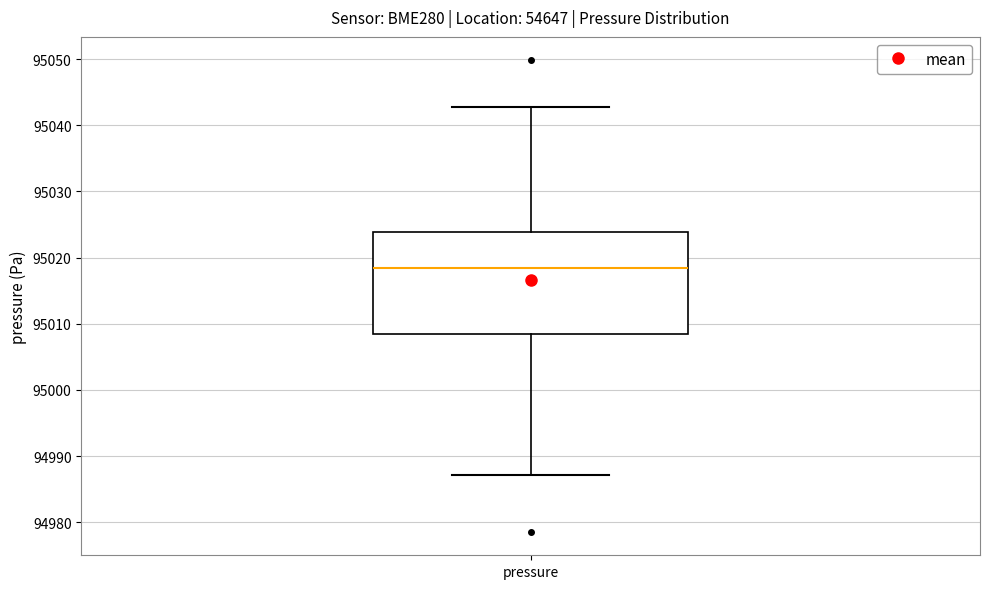

Transcribe this box plot: give where the median line is, the range the box spans, and where the two whiskers end, as read against the y-axis. The values are not printed on the chart, so give them approximately, as read against the axis.

median 95018, box 95008 to 95024, whiskers 94987 to 95043